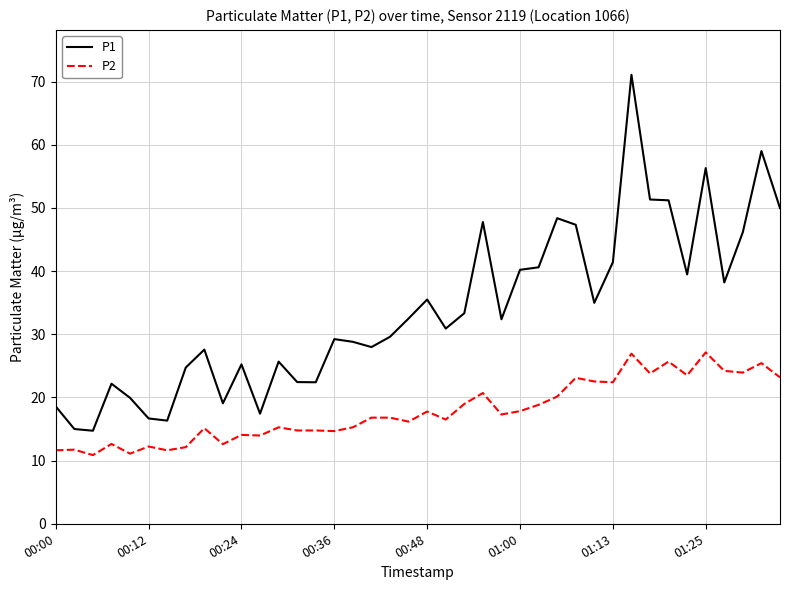

What is the greatest value displayed?

71.1